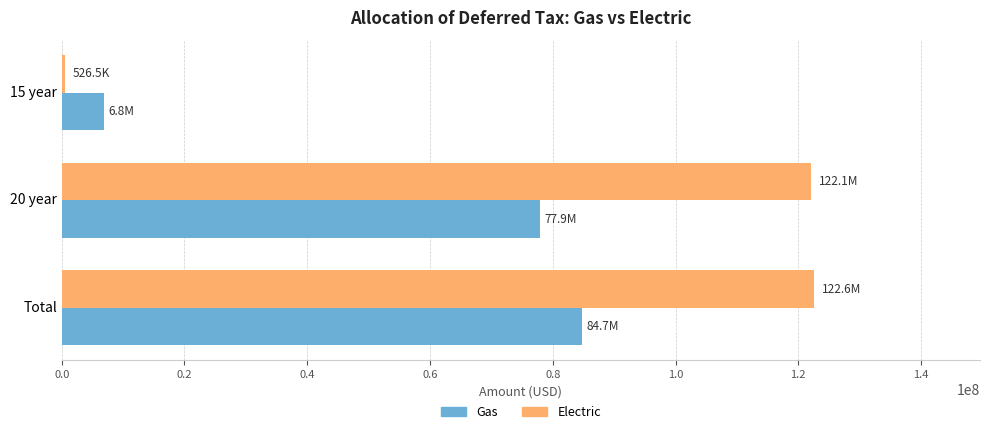

How many data points in Gas are above 77878976?

2